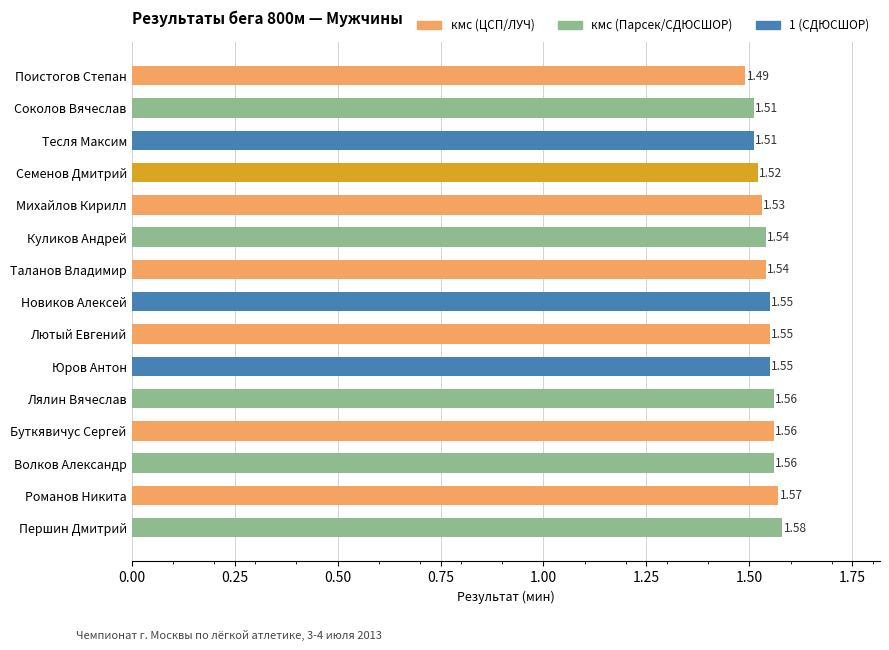

Which has a higher value, Михайлов Кирилл or Тесля Максим?

Михайлов Кирилл